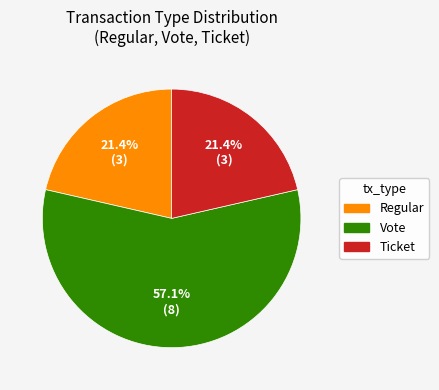

How much of the chart is everything except Ticket?

78.6%